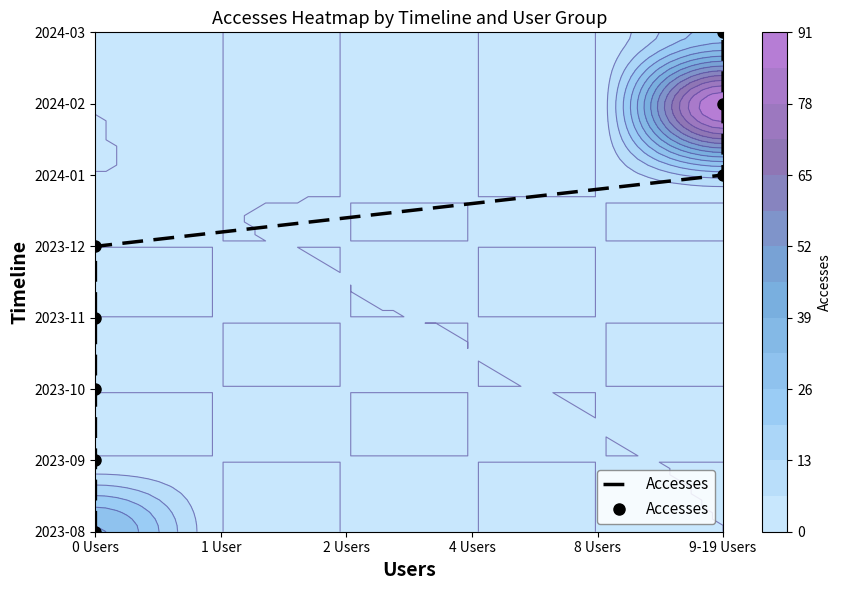

What is the average value?

4